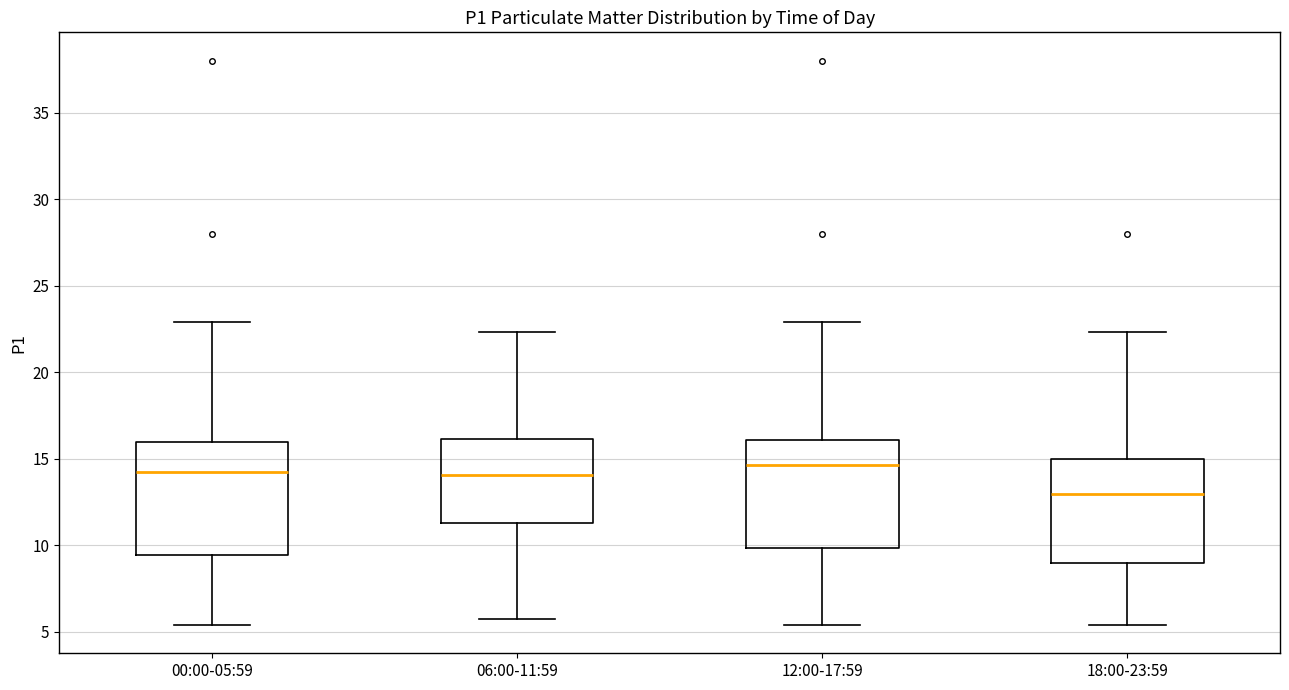

Where does the upper whisker of the box for 00:00-05:59 end on the y-axis? The values are not printed on the chart, so give them approximately, as read against the axis.

23.0